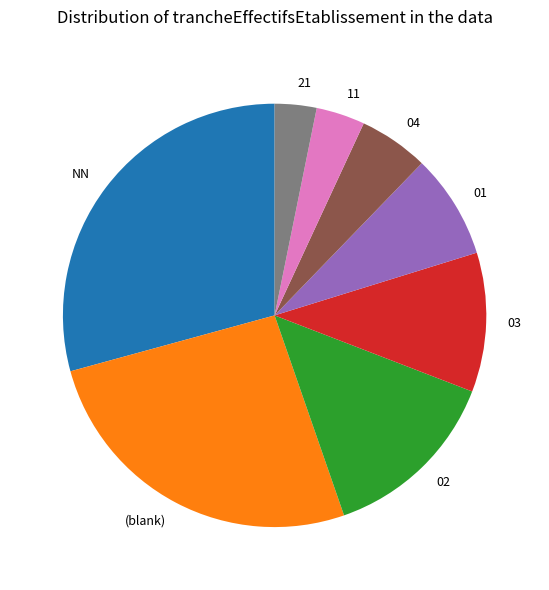

Does any single category account for the majority?

No